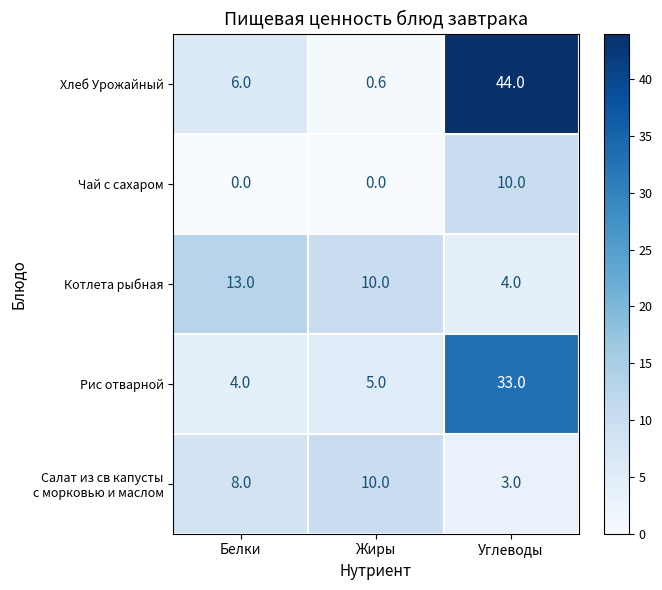

Which series has the largest range (max minus min)?

Хлеб Урожайный